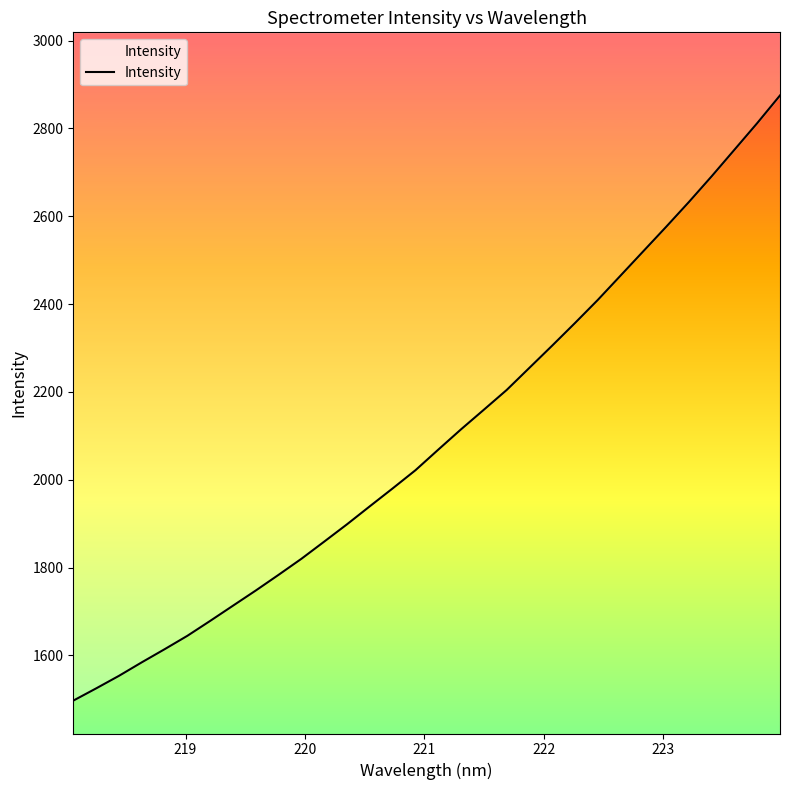

What is the sum of all values?

67055.3